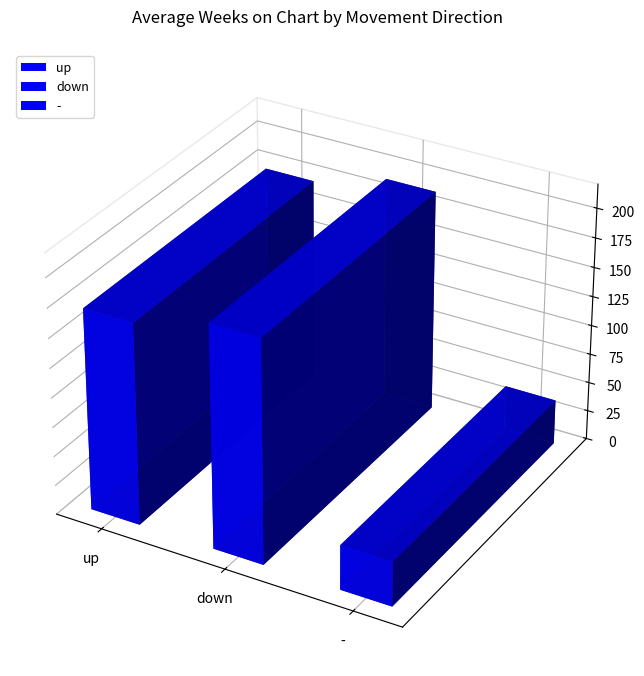

Where does the Avg Weeks on Chart series first go above 183?

up